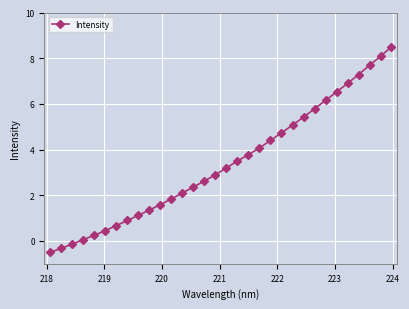

What is the maximum value shown in the chart?

8.5